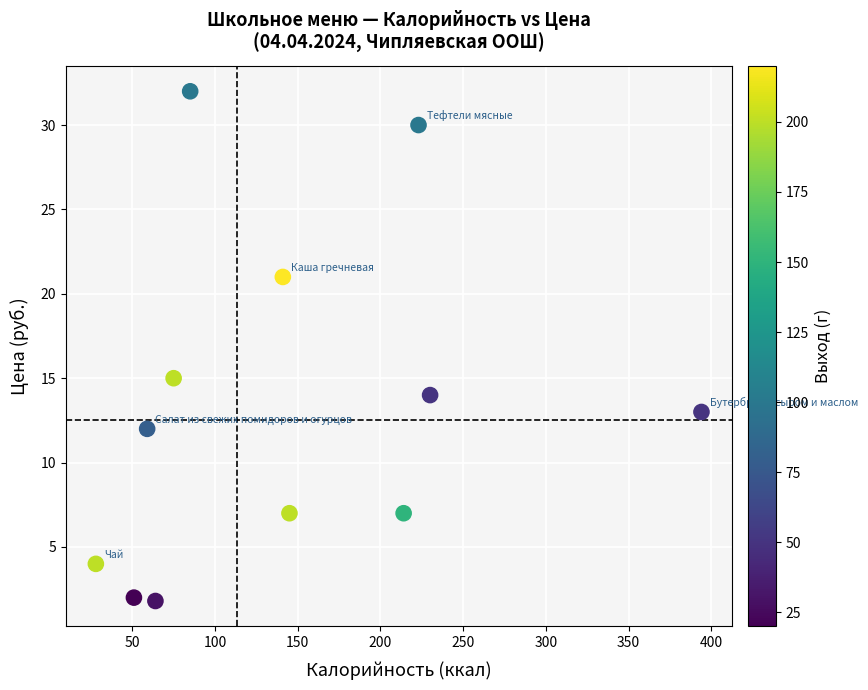

What is the average X value?

142.4